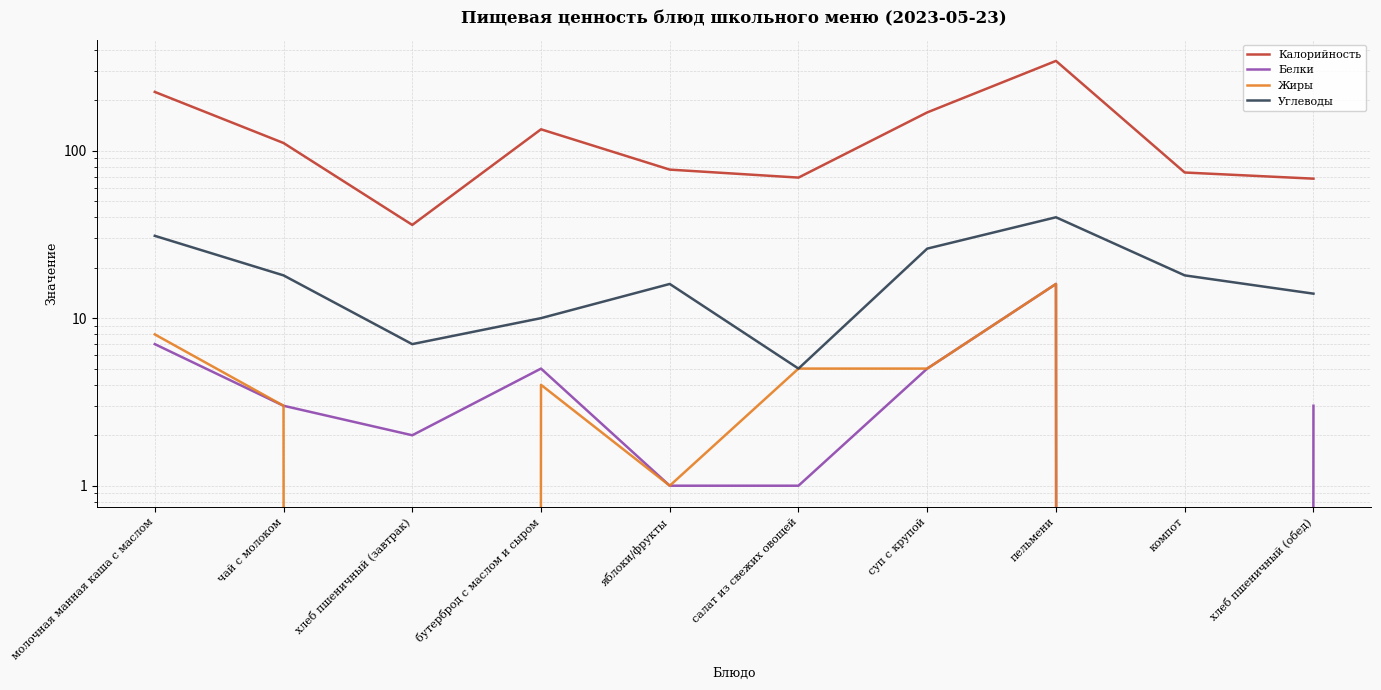

Which category has the lowest value in the Жиры series?

хлеб пшеничный (завтрак)